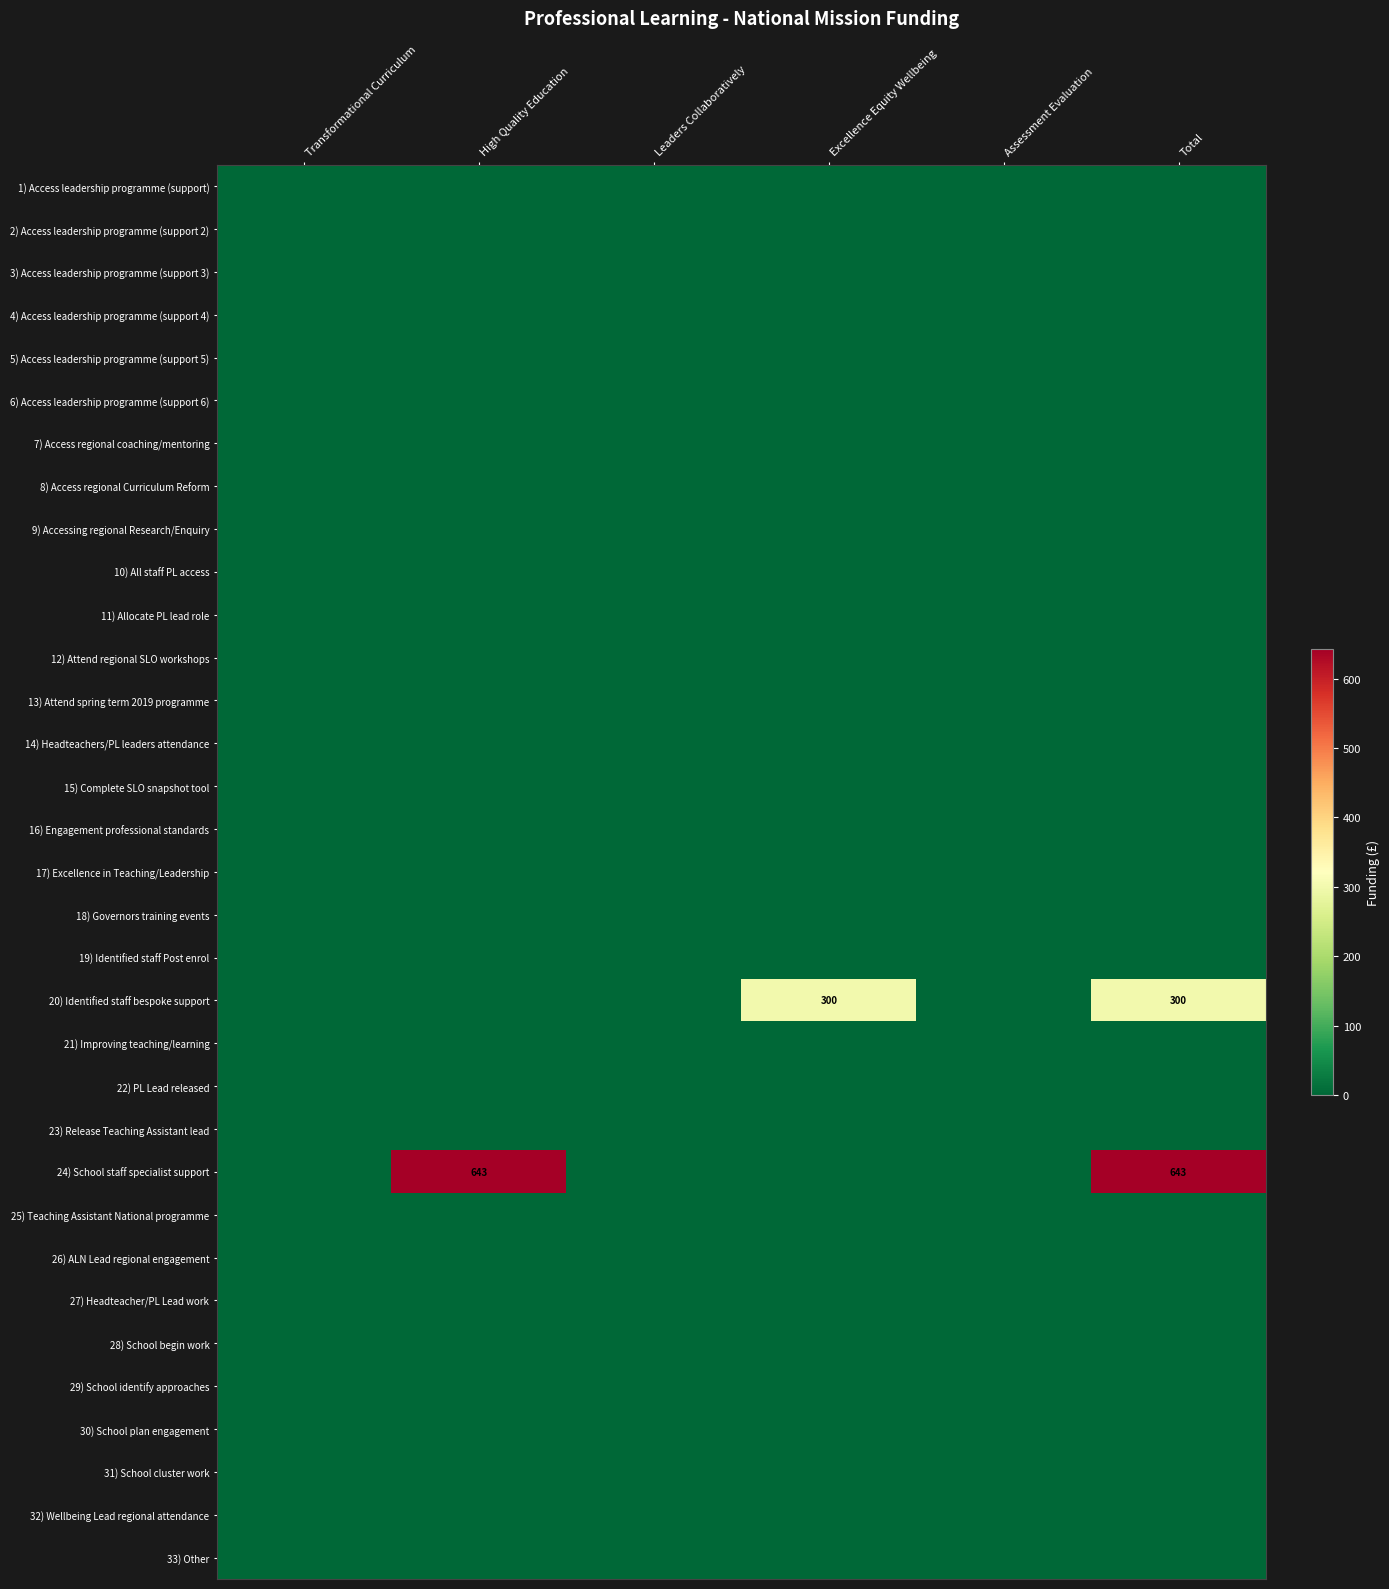

The value of 24) School staff specialist support at Total is 931. True or false?

False